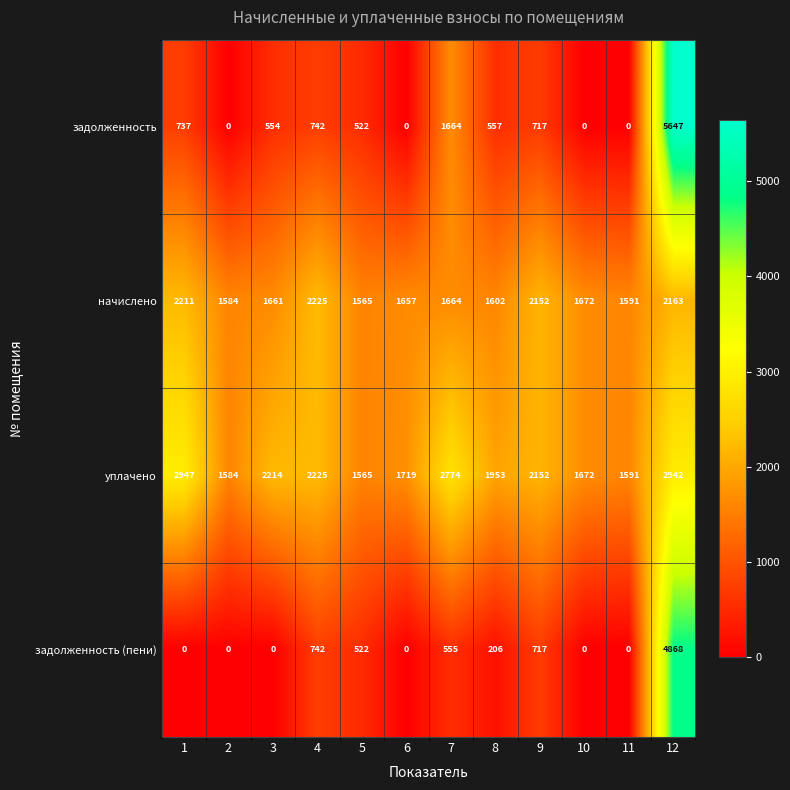

Which series has the widest spread of values?

задолженность